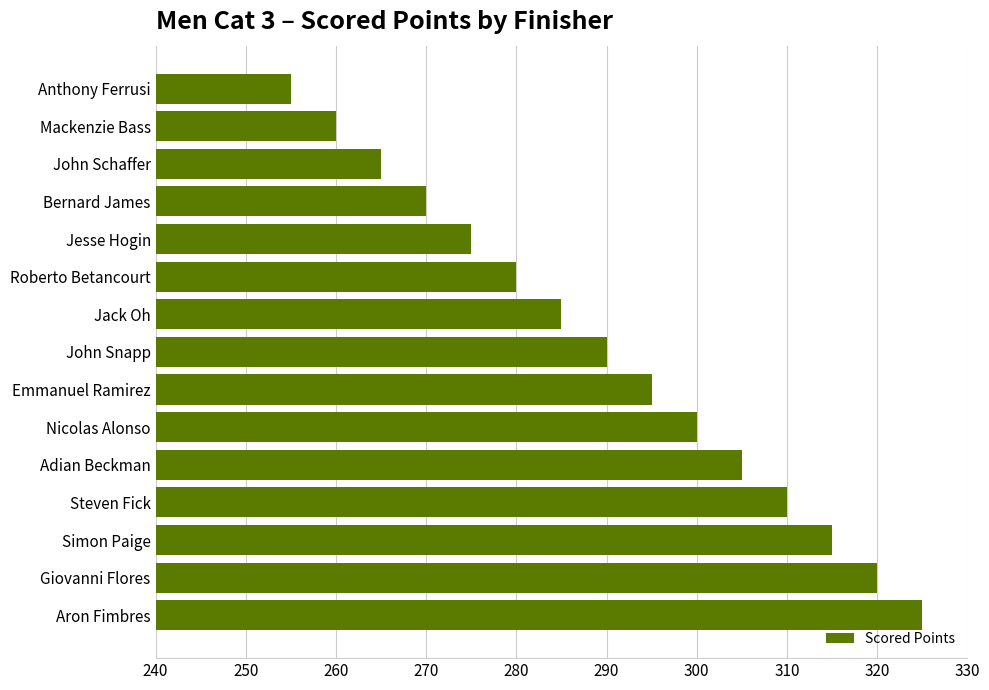

What is the greatest value displayed?

325